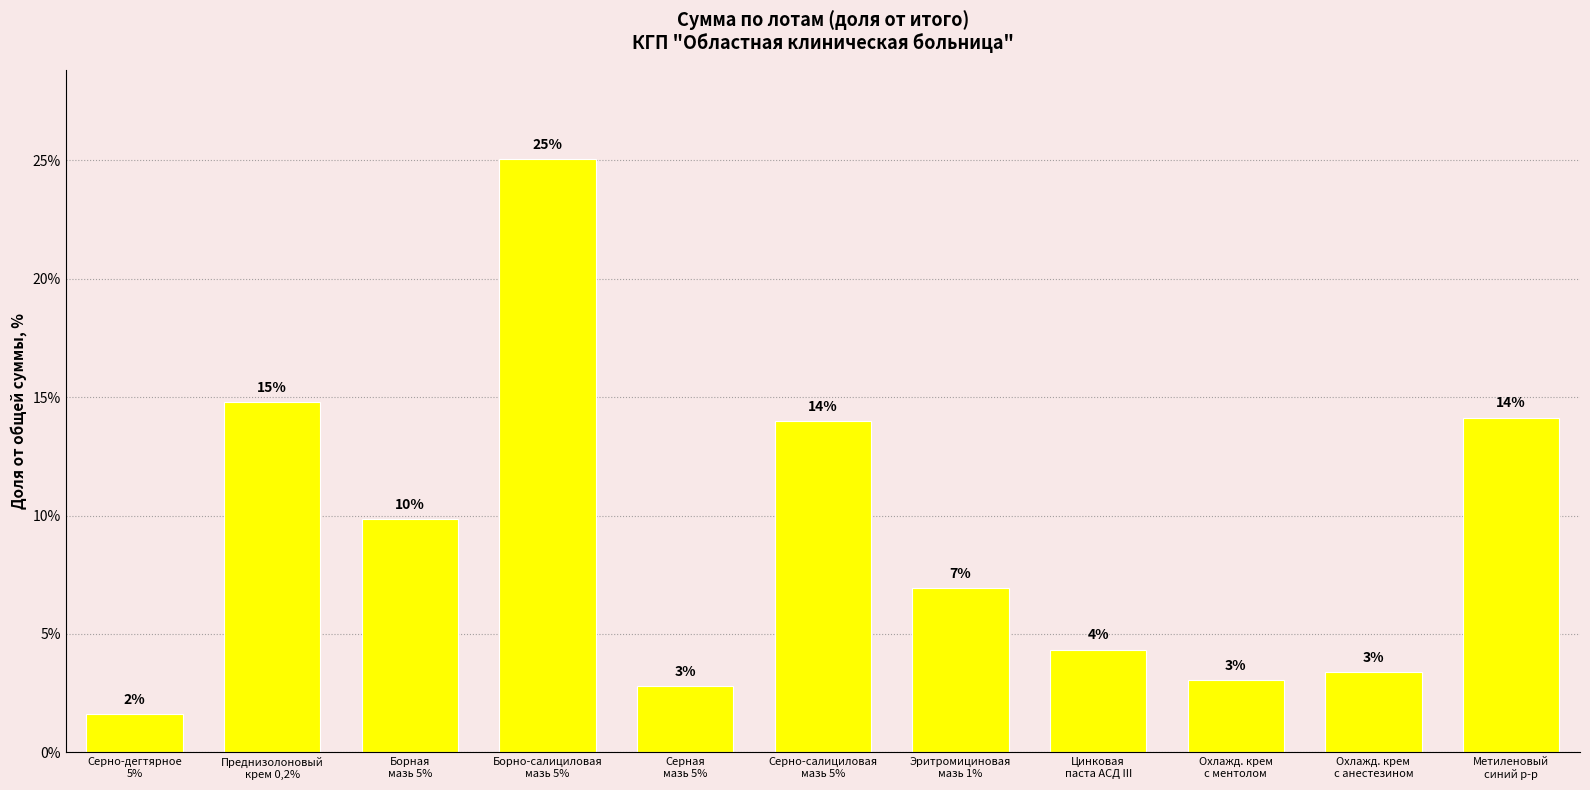

What is the ratio of the value at Борная
мазь 5% to the value at Метиленовый
синий р-р?

0.7